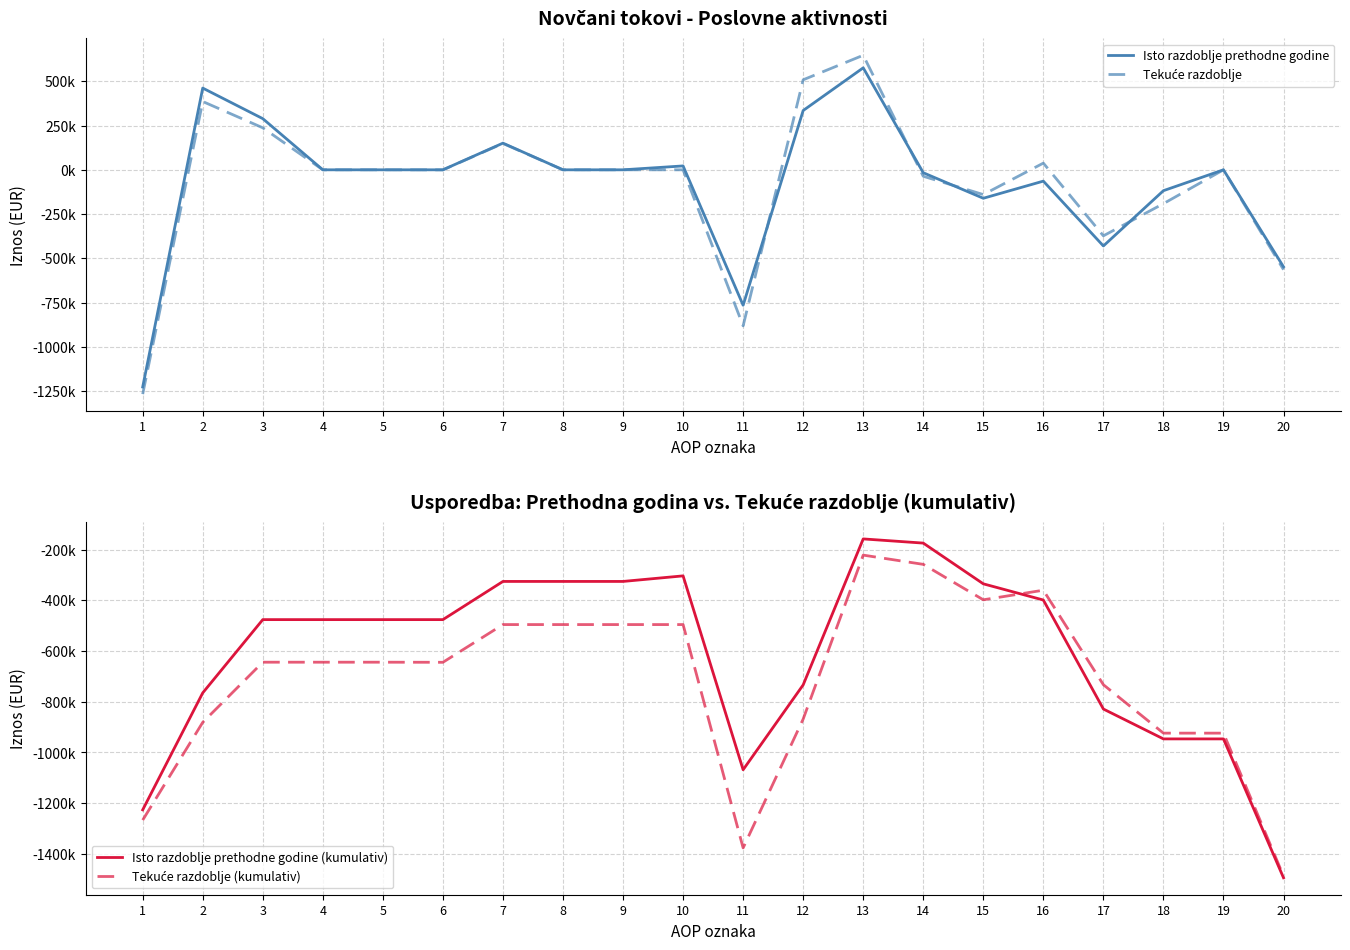

At which category is the sum across all series the highest?

13